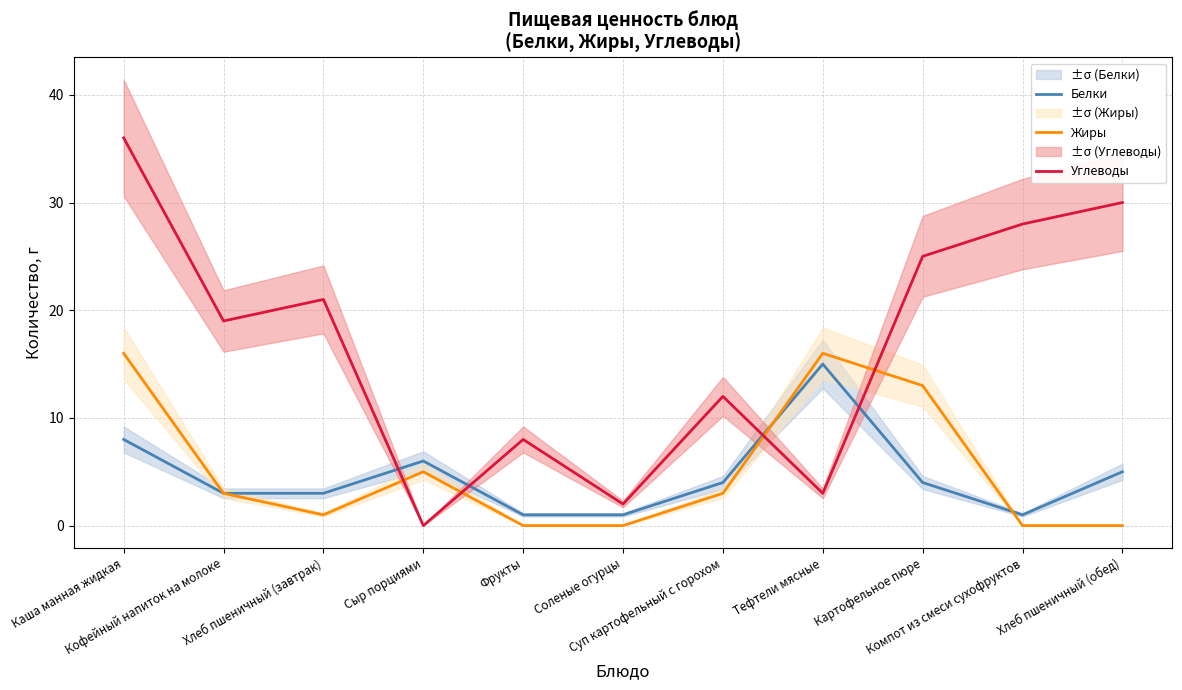

What is the difference between the second highest and second lowest values in the Углеводы series?

28